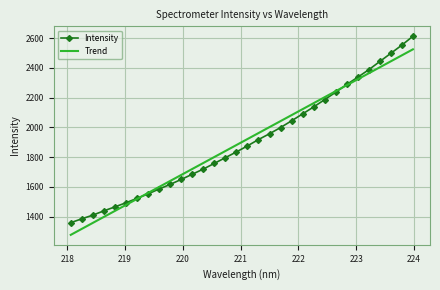

True or false: Trend and Intensity cross at least once.

True